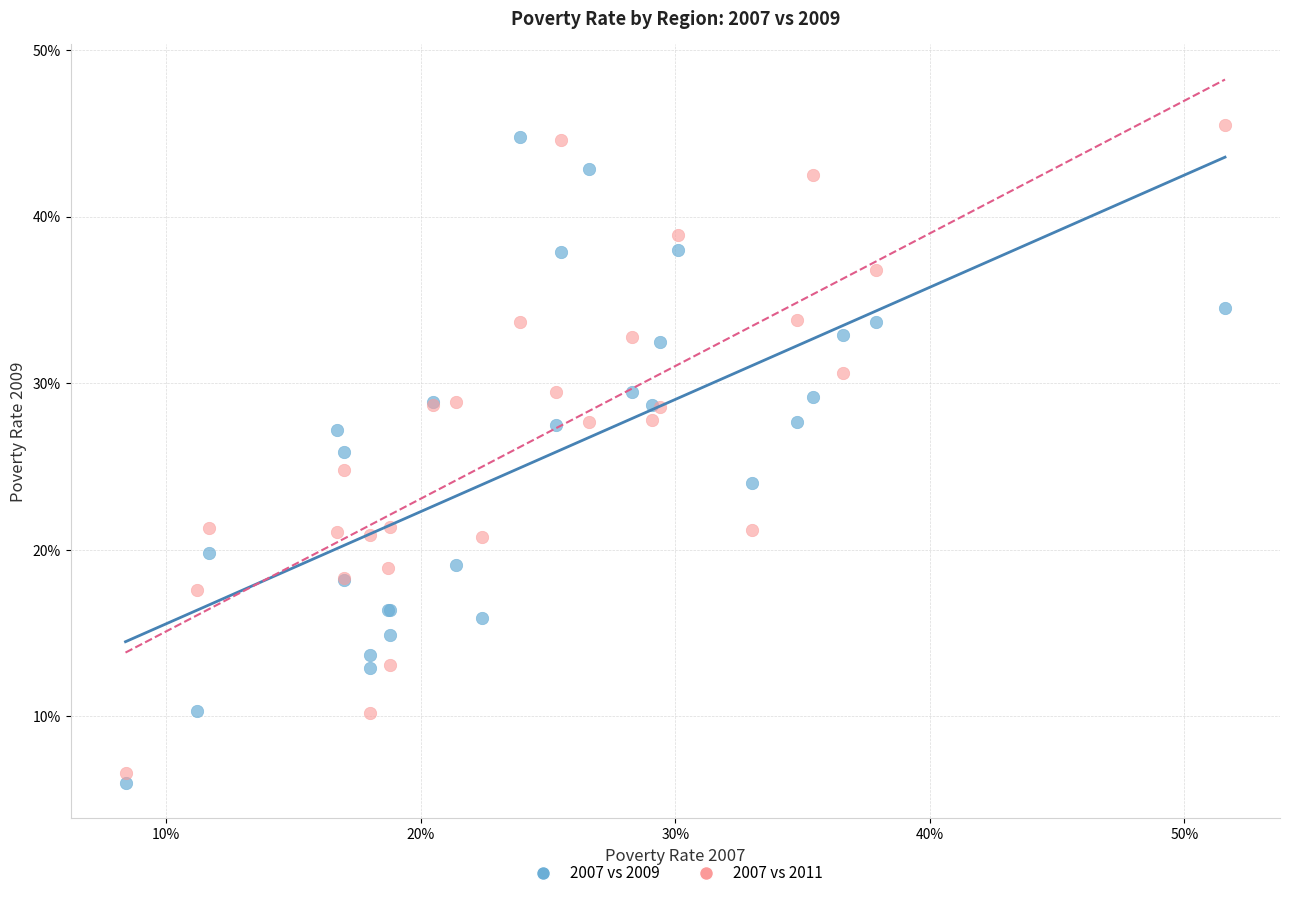

What are all the series names shown in the legend?

2007 vs 2009, 2007 vs 2011